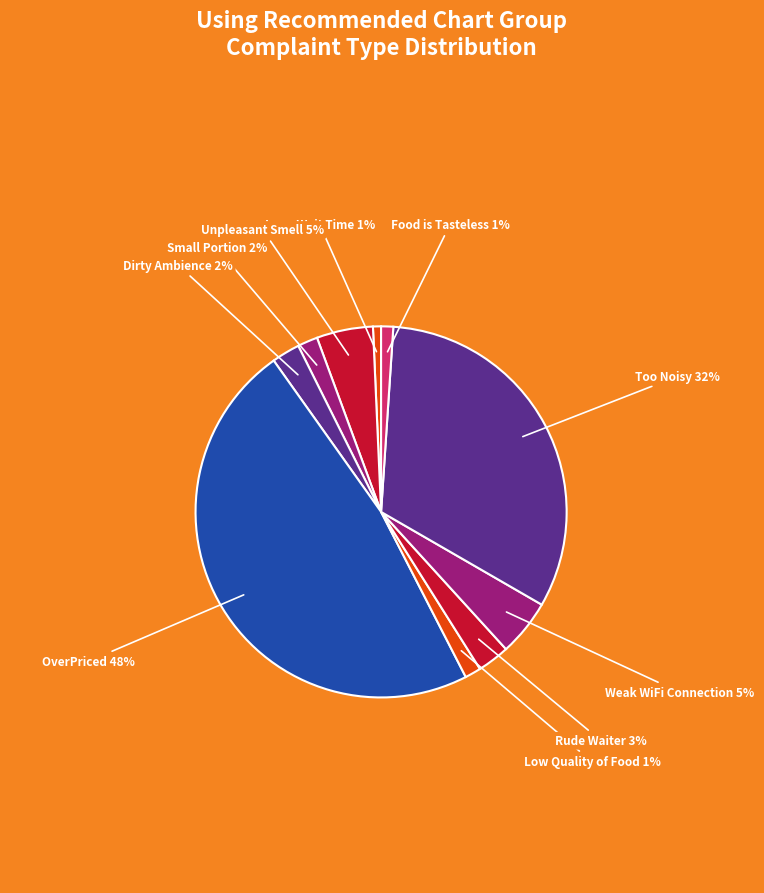

Combined, do Food is Tasteless and Weak WiFi Connection account for over 50%?

No